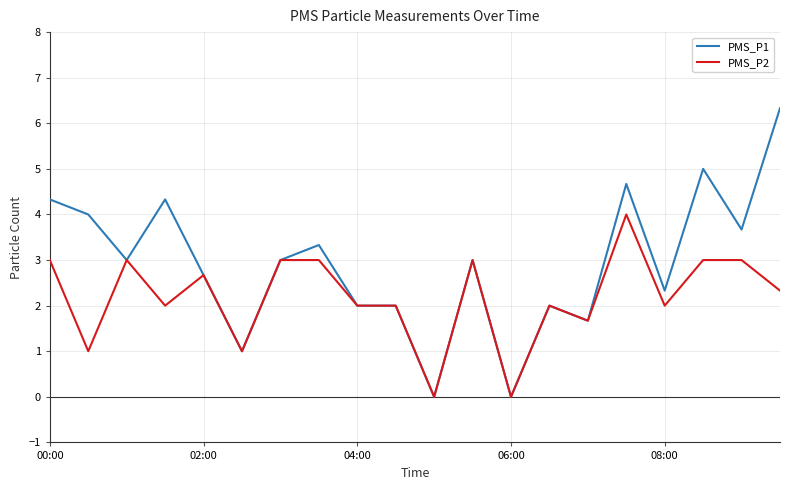

What are all the series names shown in the legend?

PMS_P1, PMS_P2